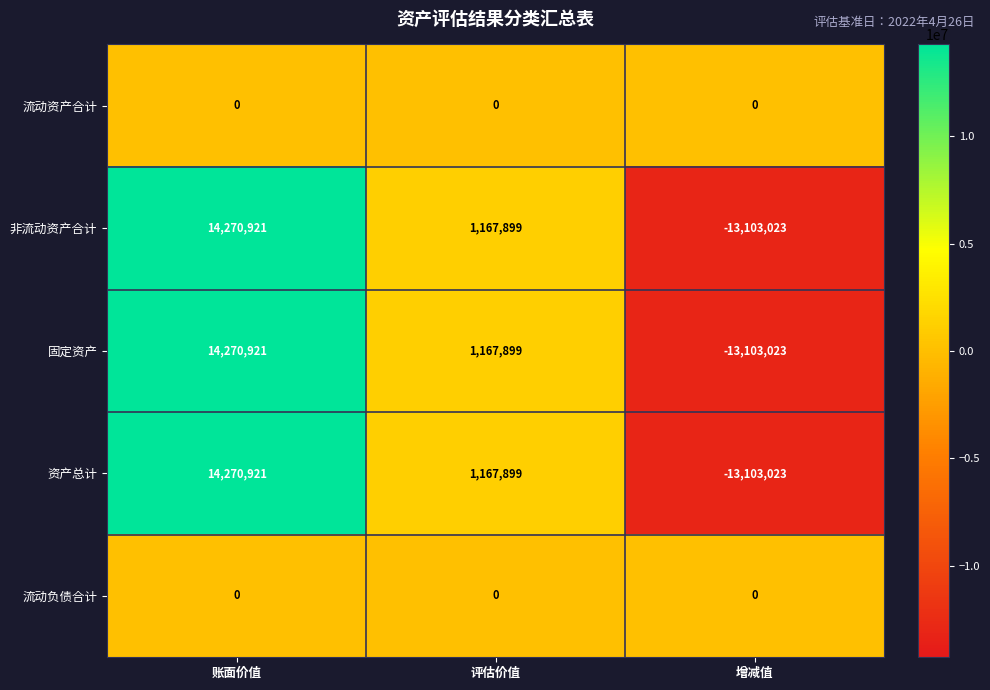

At how many categories does at least one series exceed 80794?

2